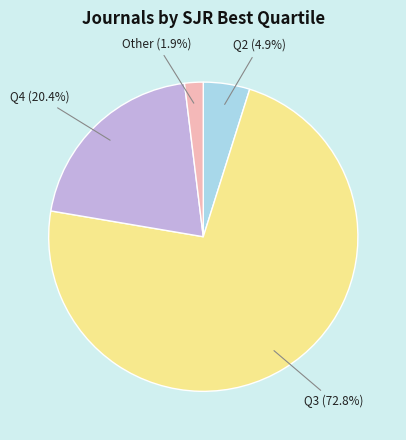

Count the number of slices in the pie.

4